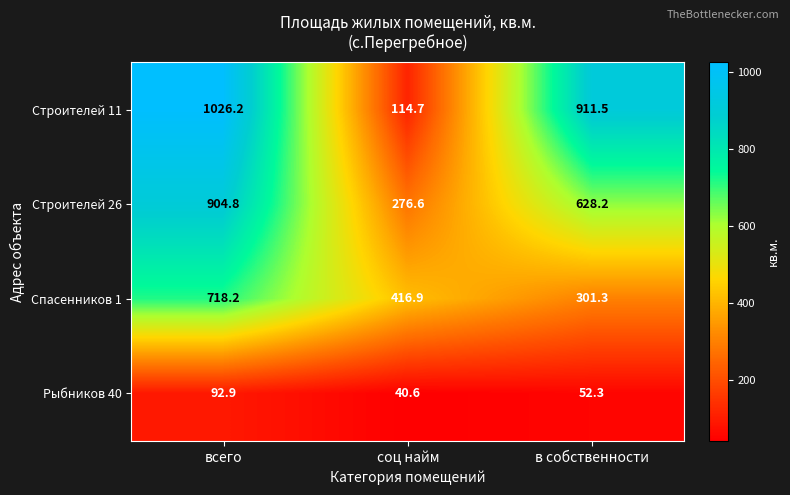

Which series has the largest total across all categories?

Строителей 11